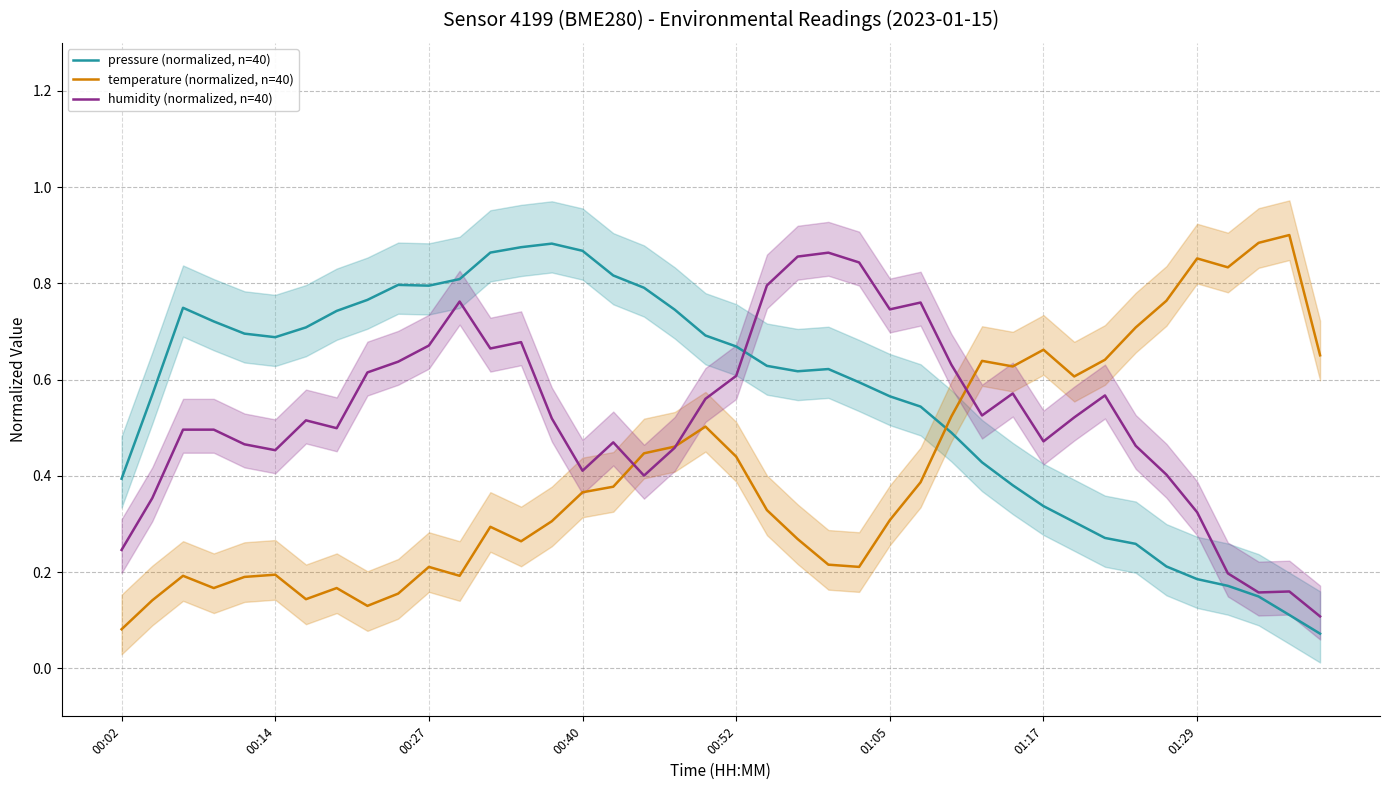

In temperature (normalized, n=40), how many points are higher than both neighbors (excluding endpoints)?

10